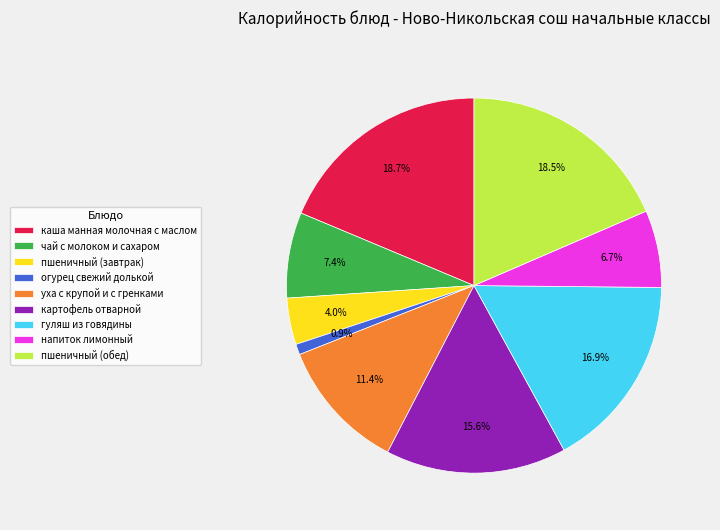

Which slice is the smallest?

огурец свежий долькой